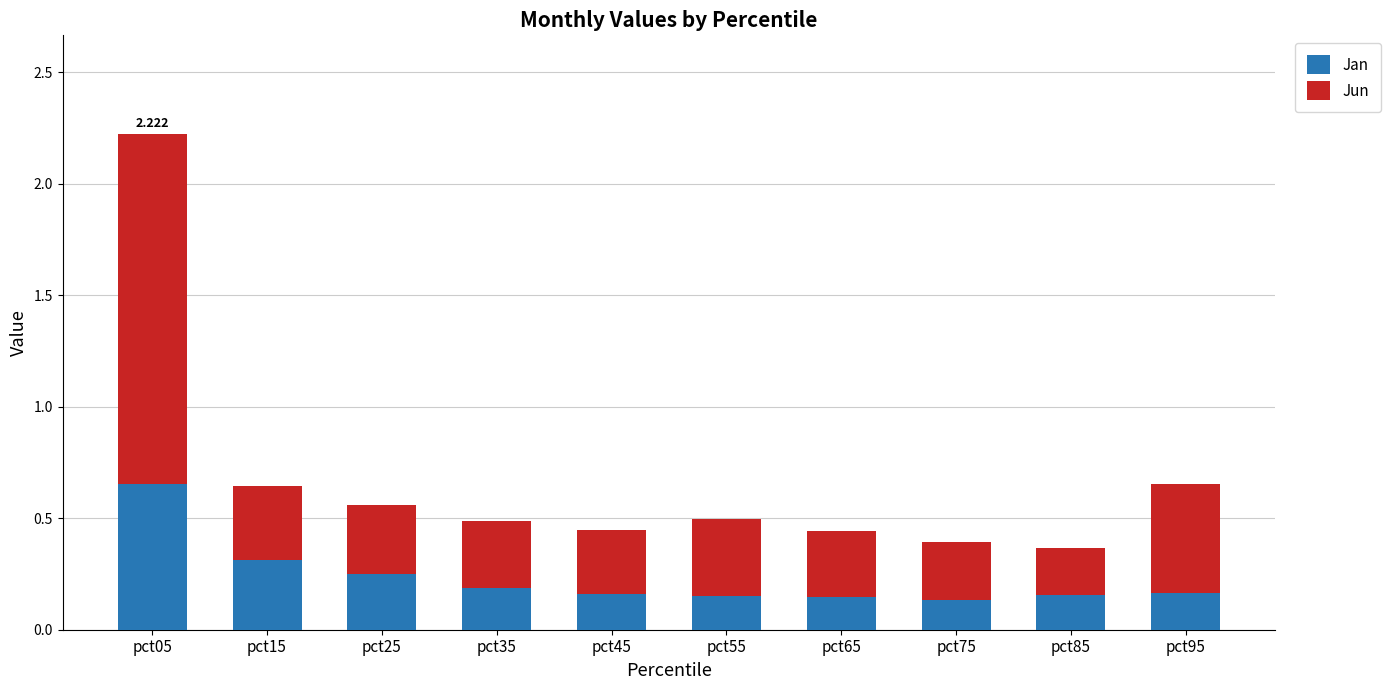

At which category is the sum across all series the highest?

pct05